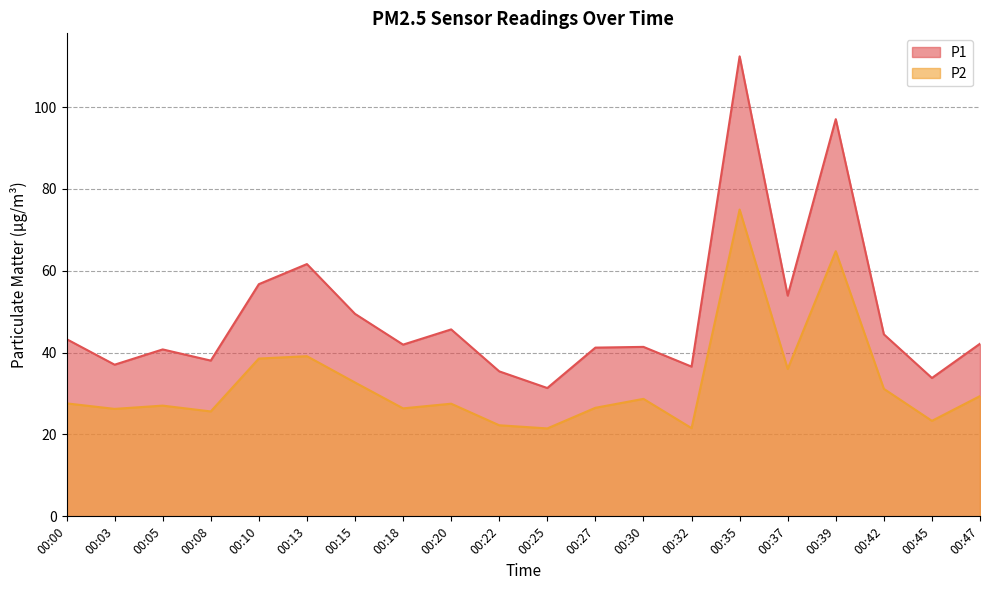

At which category does P1 reach its first local peak?

00:05